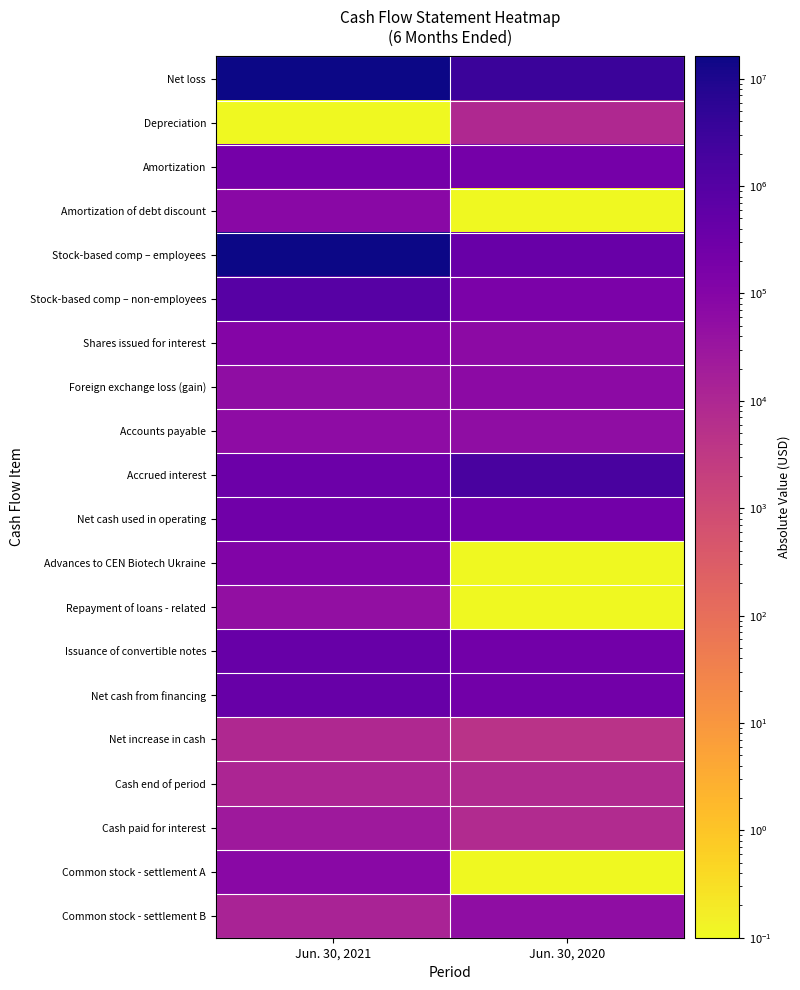

Reading left to right, transcribe all the data shown in this chart.

Net loss: Jun. 30, 2021=16116200.0	Jun. 30, 2020=2959993.0
Depreciation: Jun. 30, 2021=0.1	Jun. 30, 2020=9192.0
Amortization: Jun. 30, 2021=212406.0	Jun. 30, 2020=212406.0
Amortization of debt discount: Jun. 30, 2021=75755.0	Jun. 30, 2020=0.1
Stock-based comp – employees: Jun. 30, 2021=15001322.0	Jun. 30, 2020=393300.0
Stock-based comp – non-employees: Jun. 30, 2021=897000.0	Jun. 30, 2020=162000.0
Shares issued for interest: Jun. 30, 2021=103350.0	Jun. 30, 2020=64800.0
Foreign exchange loss (gain): Jun. 30, 2021=55924.0	Jun. 30, 2020=63947.0
Accounts payable: Jun. 30, 2021=59459.0	Jun. 30, 2020=55075.0
Accrued interest: Jun. 30, 2021=325327.0	Jun. 30, 2020=1733855.0
Net cash used in operating: Jun. 30, 2021=277463.0	Jun. 30, 2020=245317.0
Advances to CEN Biotech Ukraine: Jun. 30, 2021=120000.0	Jun. 30, 2020=0.1
Repayment of loans - related: Jun. 30, 2021=50000.0	Jun. 30, 2020=0.1
Issuance of convertible notes: Jun. 30, 2021=408395.0	Jun. 30, 2020=250000.0
Net cash from financing: Jun. 30, 2021=406395.0	Jun. 30, 2020=250000.0
Net increase in cash: Jun. 30, 2021=8932.0	Jun. 30, 2020=4683.0
Cash end of period: Jun. 30, 2021=10840.0	Jun. 30, 2020=8440.0
Cash paid for interest: Jun. 30, 2021=25821.0	Jun. 30, 2020=8000.0
Common stock - settlement A: Jun. 30, 2021=78893.0	Jun. 30, 2020=0.1
Common stock - settlement B: Jun. 30, 2021=13390.0	Jun. 30, 2020=58500.0